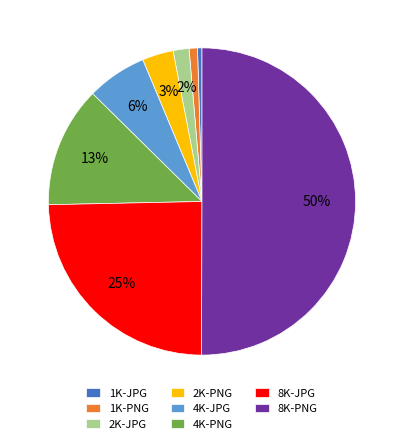

Is the sum of 4K-JPG and 2K-PNG greater than half?

No